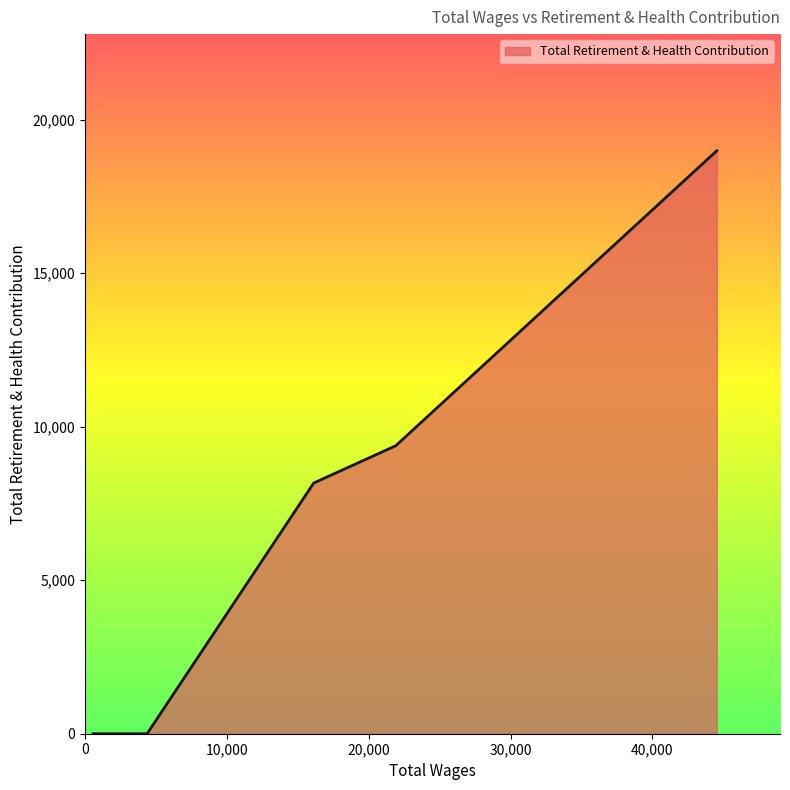

What is the sum of all values?

36542